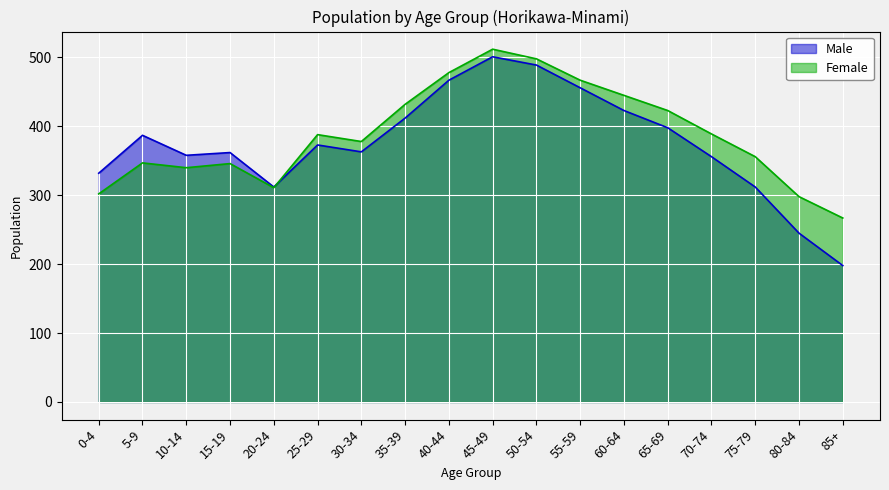

List the series in order of their overall mean, highest first.

Female, Male